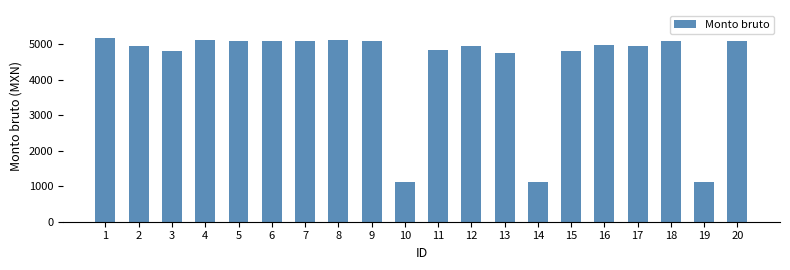

The value at 4 is 6803.6. True or false?

False